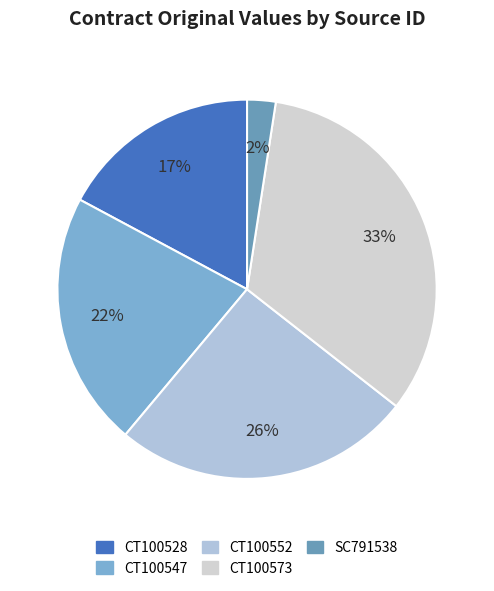

To the nearest percent, what percentage of the pie is CT100528?

17%